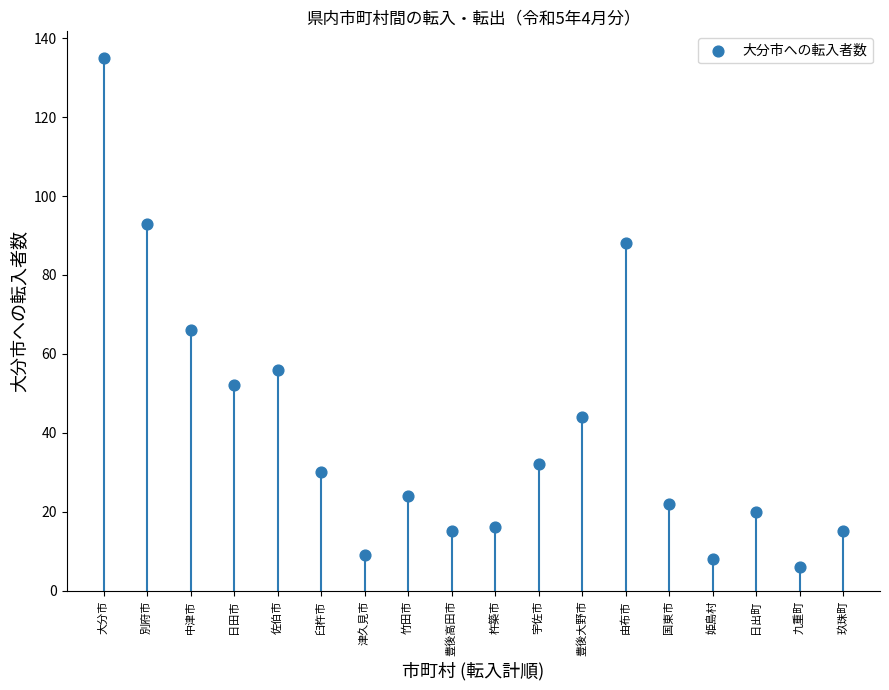

What is the range of Y values (max minus min)?

129